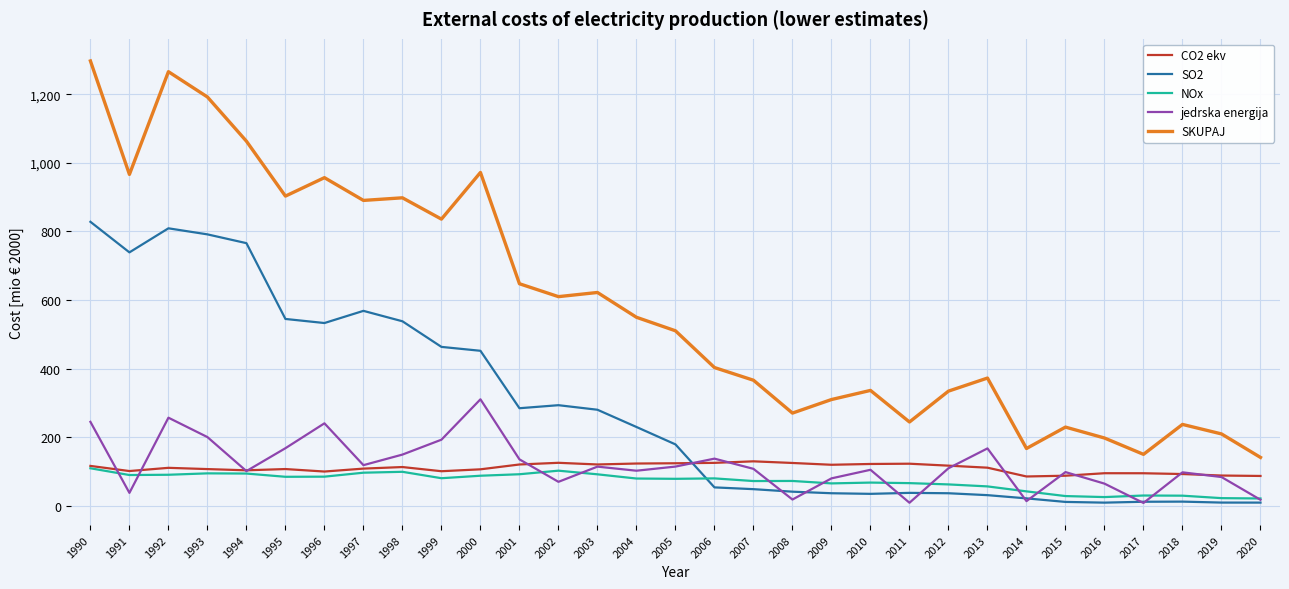

Which series has the widest spread of values?

SKUPAJ